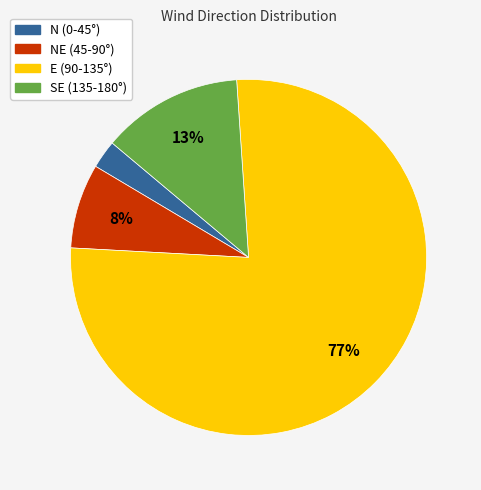

How many segments does this pie chart have?

4